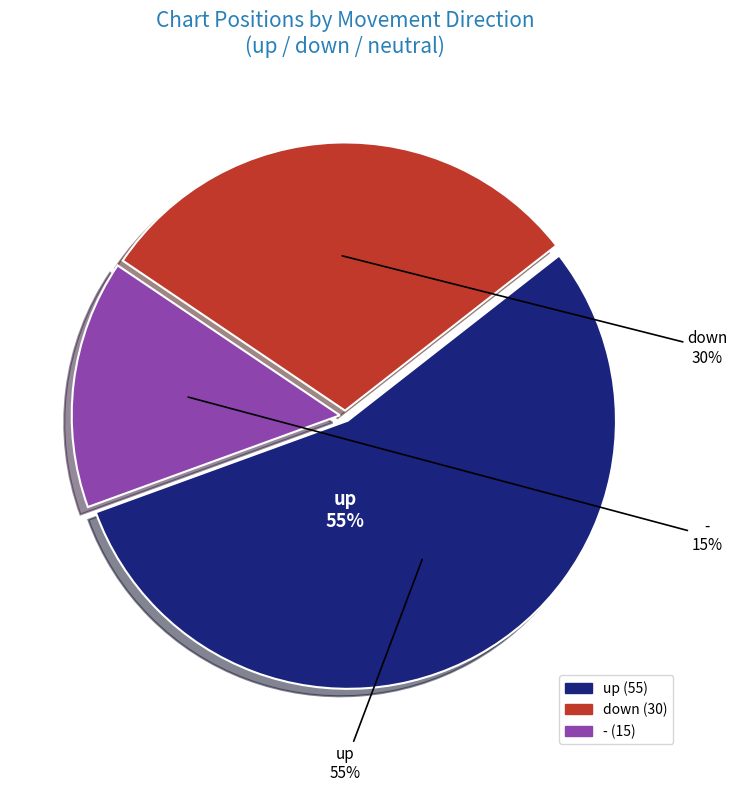

How much of the chart is everything except up?

45.0%